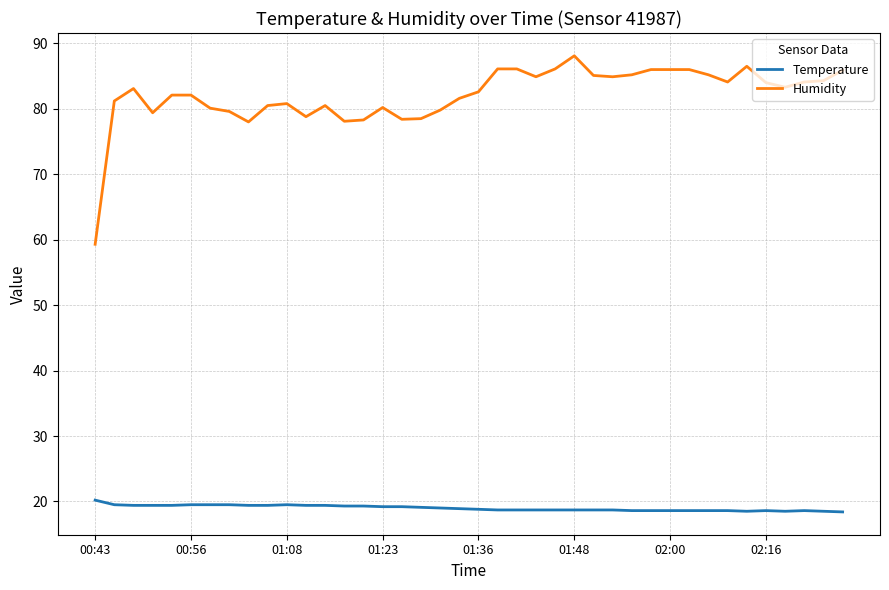

What is the greatest value displayed?

88.1